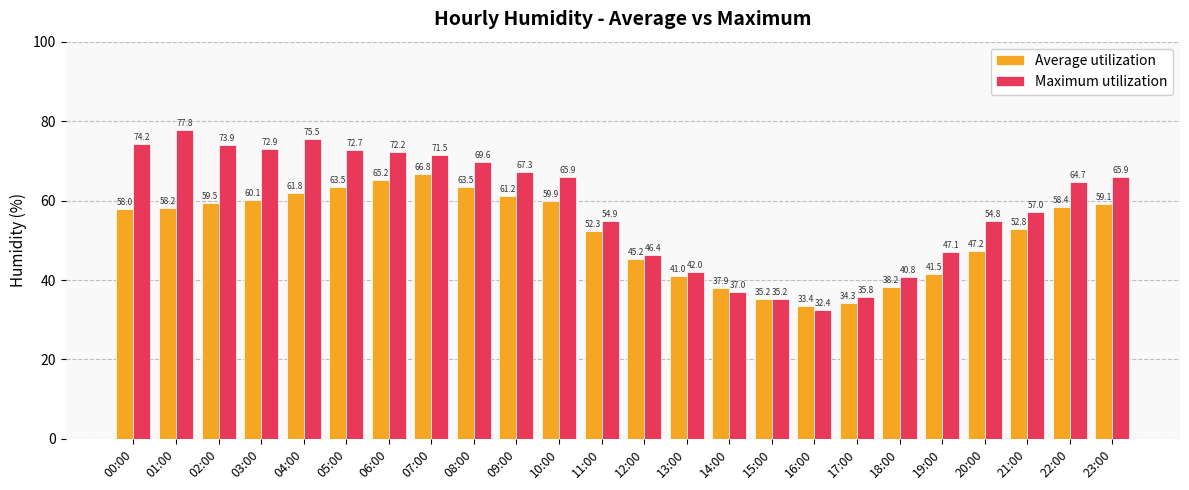

At which label is Average utilization closest to 50?

11:00